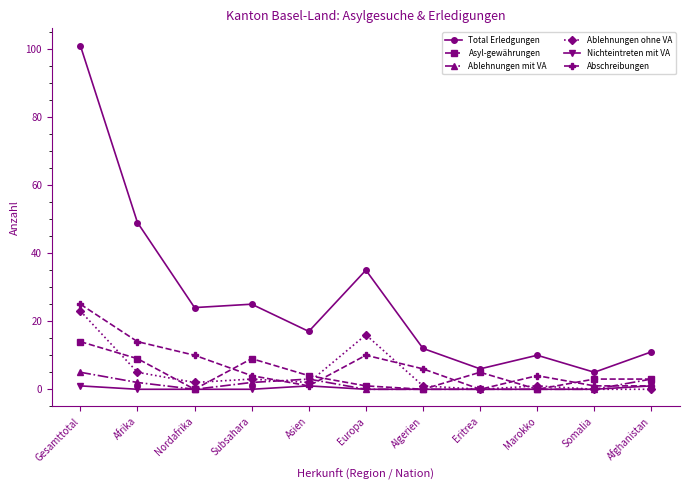

Between Gesamttotal and Somalia, which series saw the biggest shift?

Total Erledgungen